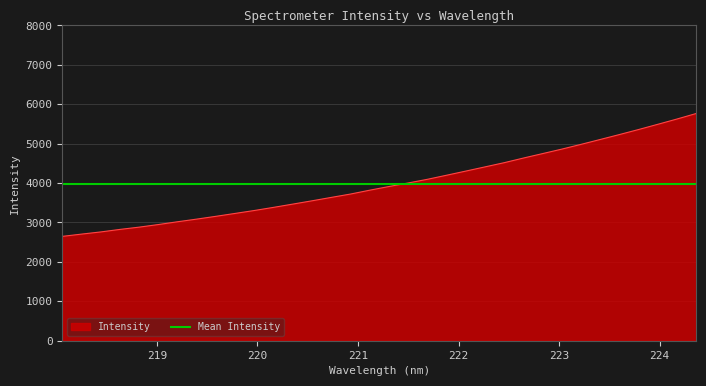

How many data points are less than 3912?

17